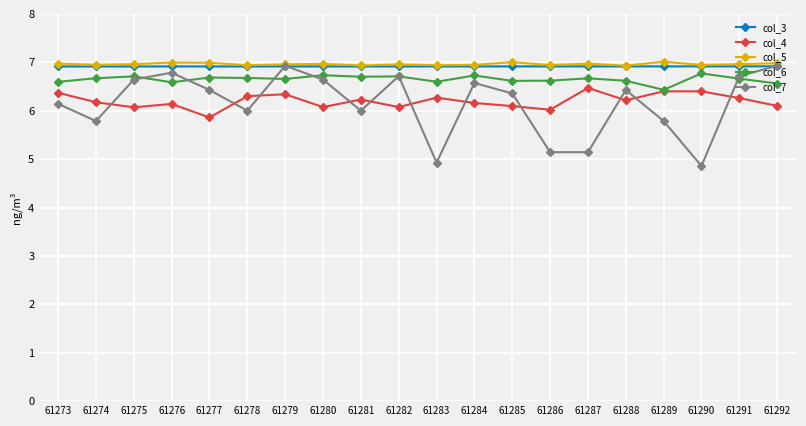

What is the sum of the col_7 values at 61290 and 61284?

11.4